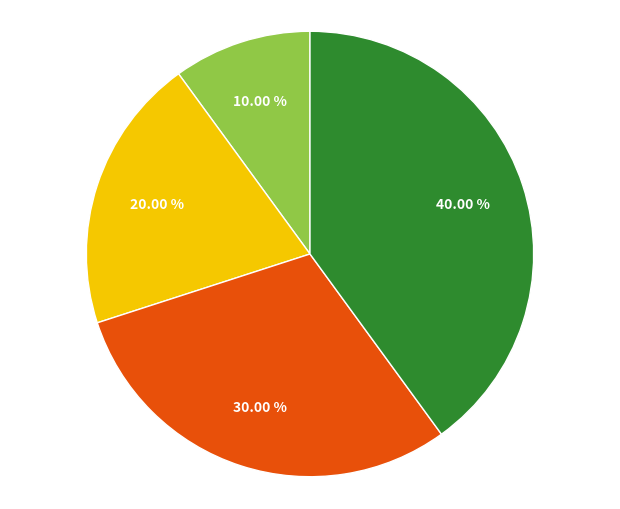

To the nearest percent, what is the average slice percentage?

25%